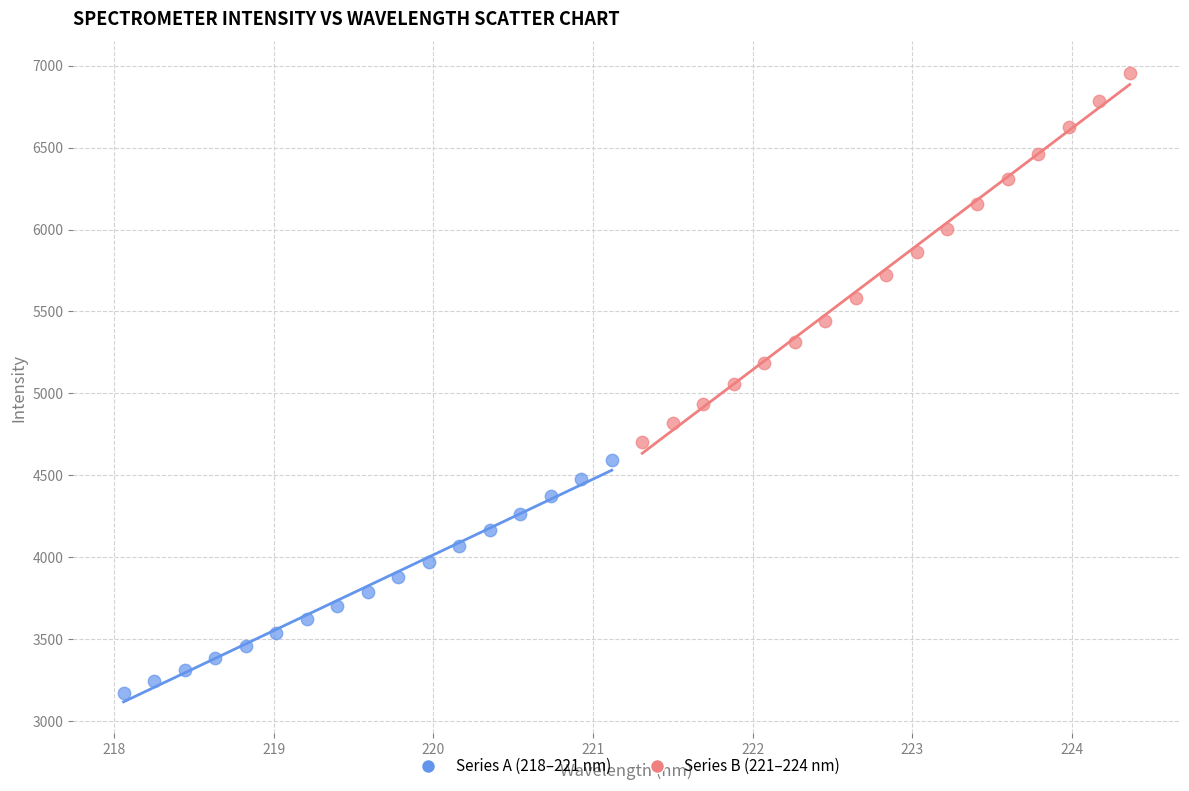

Which series reaches the minimum Y coordinate?

Series A (218–221 nm)